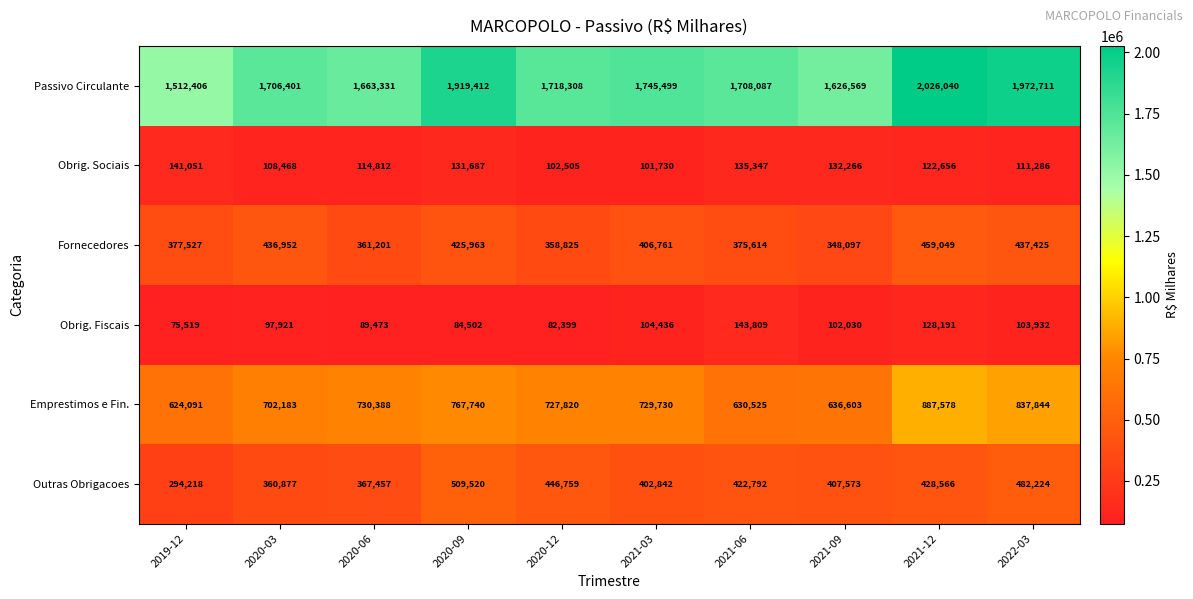

At which label does Emprestimos e Fin. reach its minimum?

2019-12